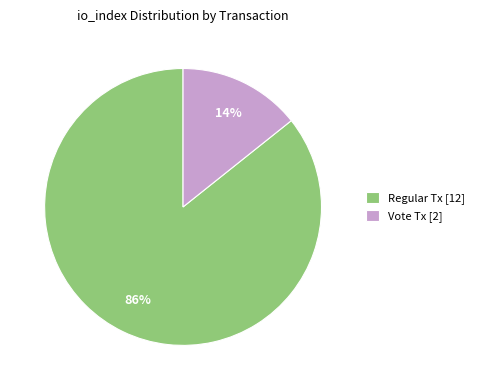

Do Vote Tx [2] and Regular Tx [12] together represent more than half of the pie?

Yes